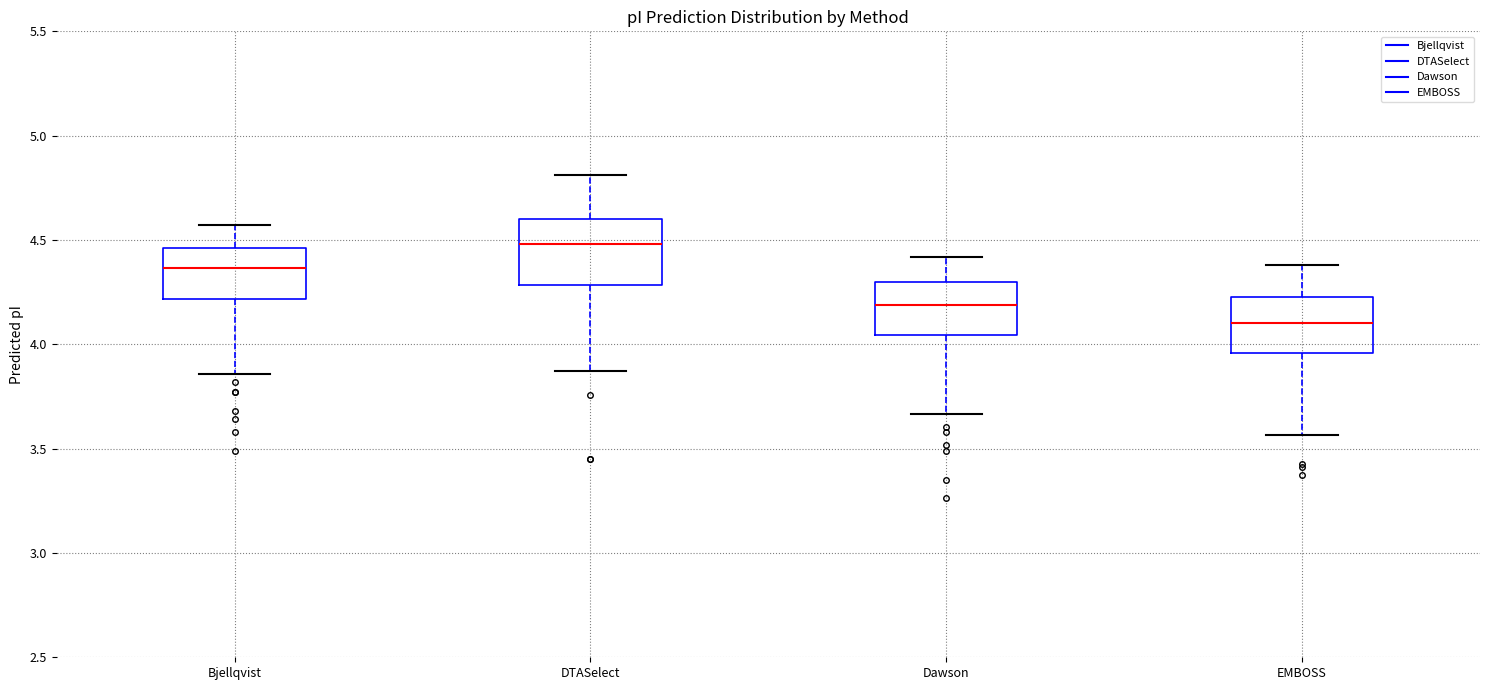

Where is the lower edge of the box for DTASelect on the y-axis? The values are not printed on the chart, so give them approximately, as read against the axis.

4.30